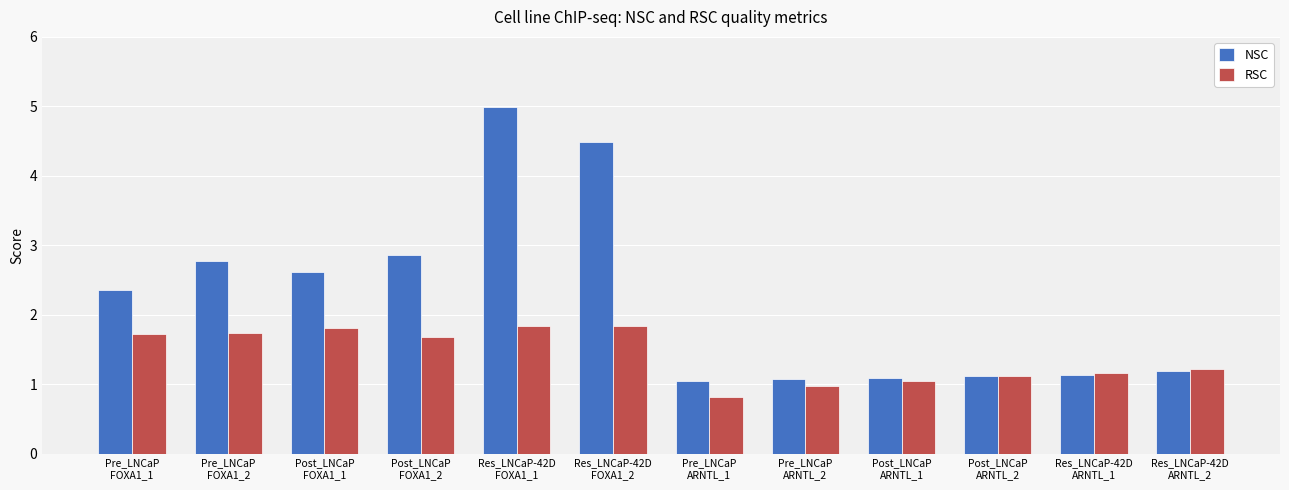

The value of NSC at Pre_LNCaP
FOXA1_2 is 2.8. True or false?

True